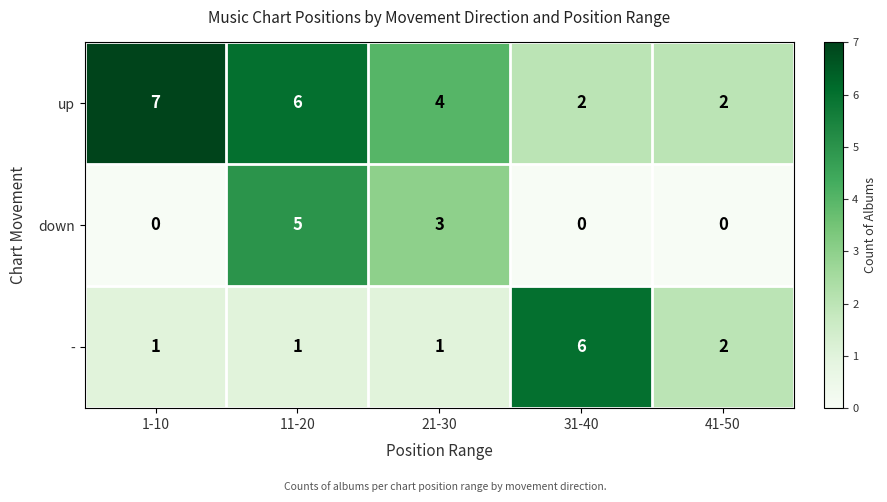

At which category is the sum across all series the highest?

11-20